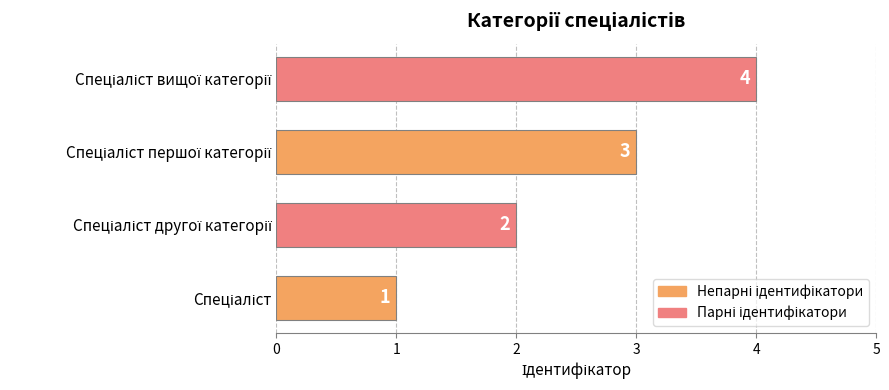

What is the maximum value shown in the chart?

4